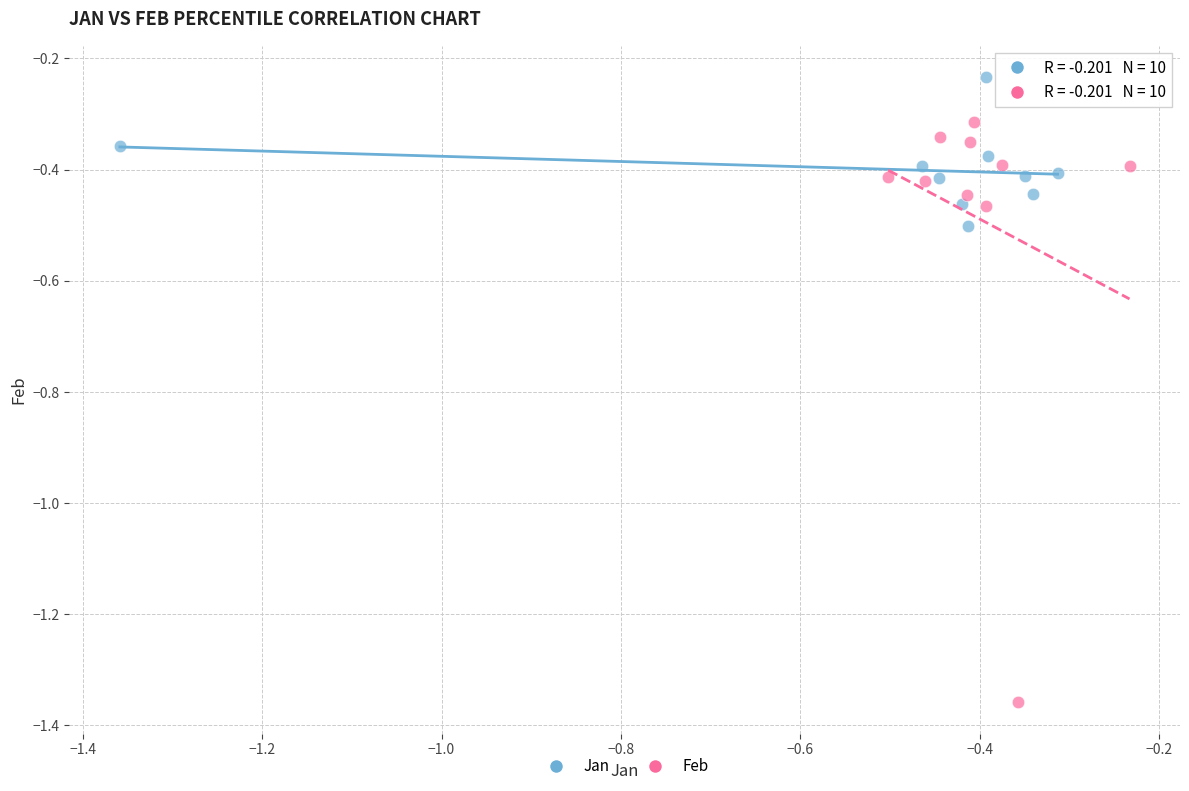

Which series reaches the maximum Y coordinate?

Jan